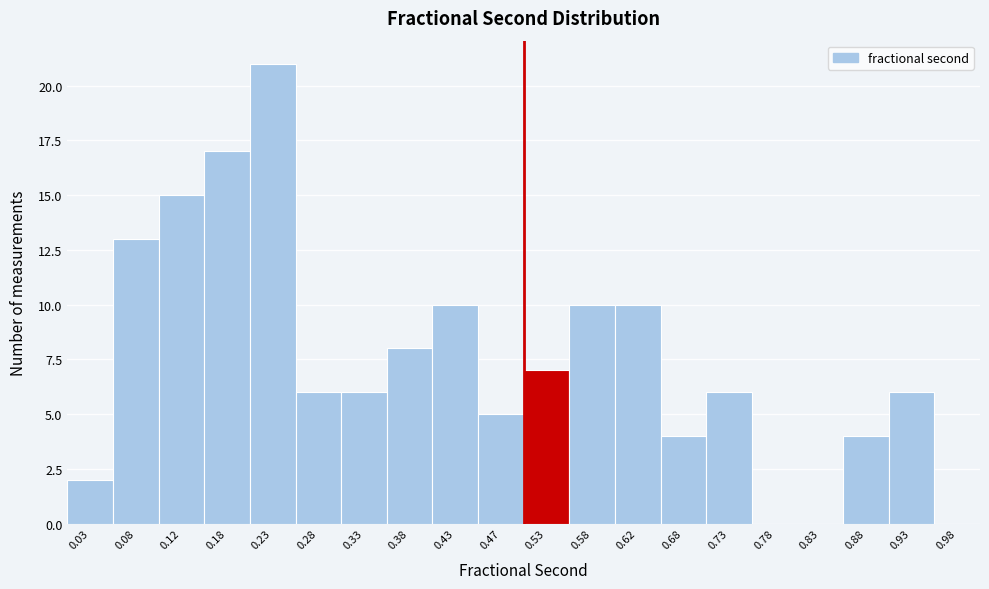

Over which range of the x-axis is the bar tallest?

0.20 to 0.25